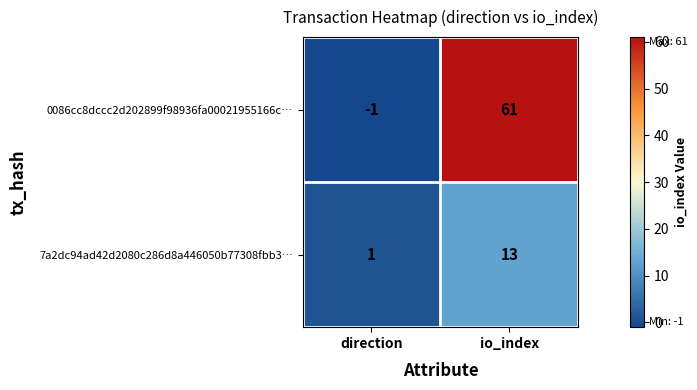

What value does the 0086cc8dccc2d202899f98936fa00021955166c… series have at io_index, to the nearest 5?

60